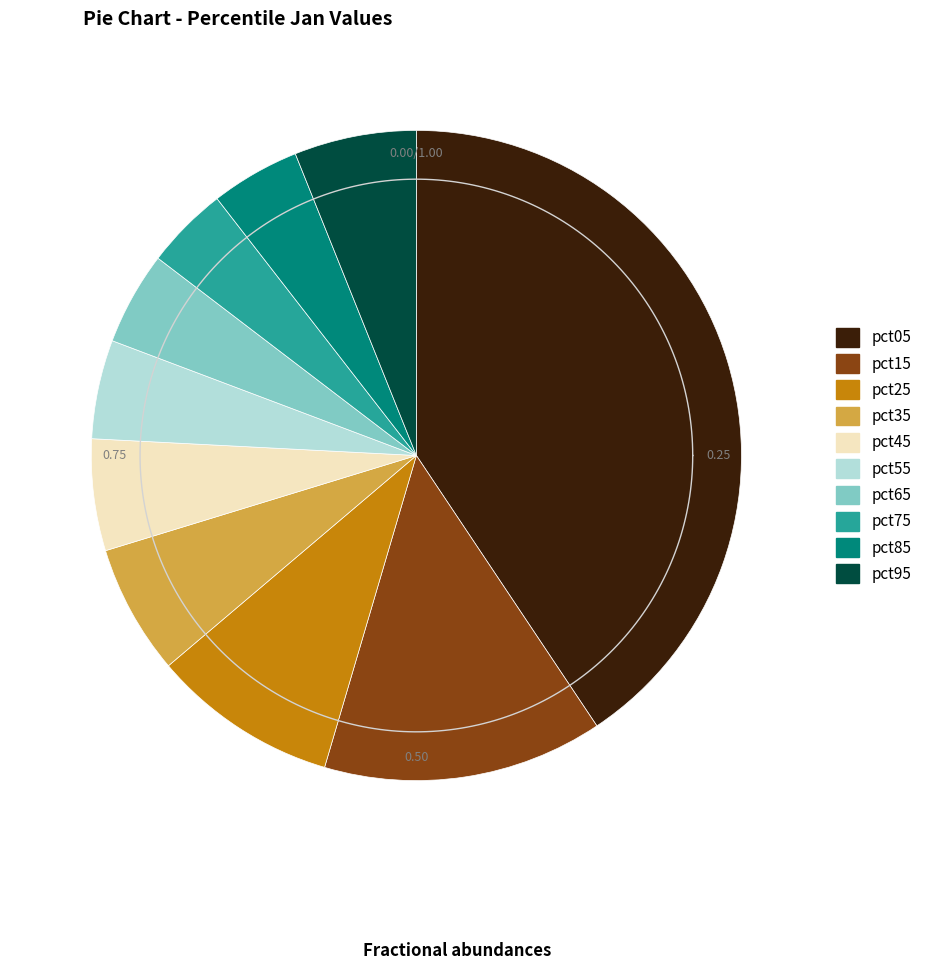

Is it true that pct25 is 9% of the pie?

True